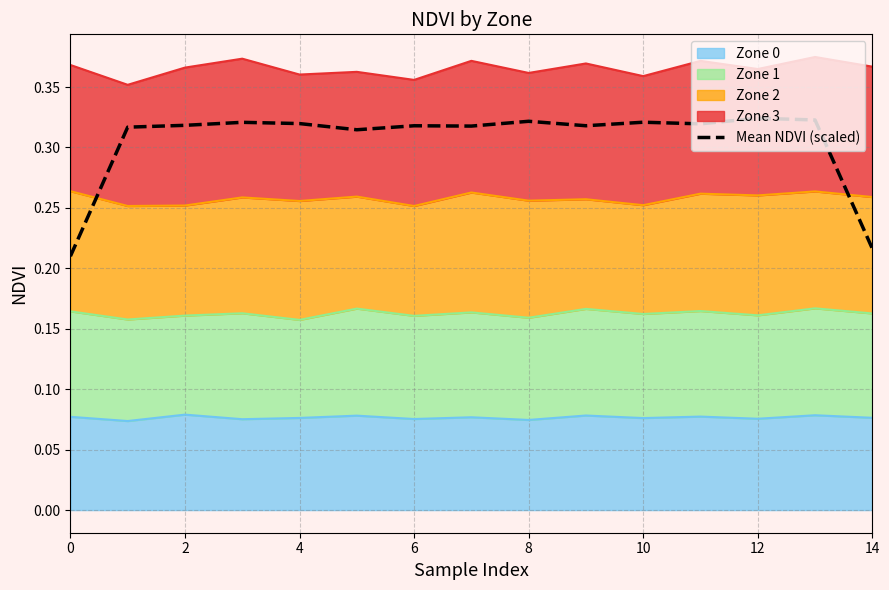

Which has a higher value, 4 or 8?

8